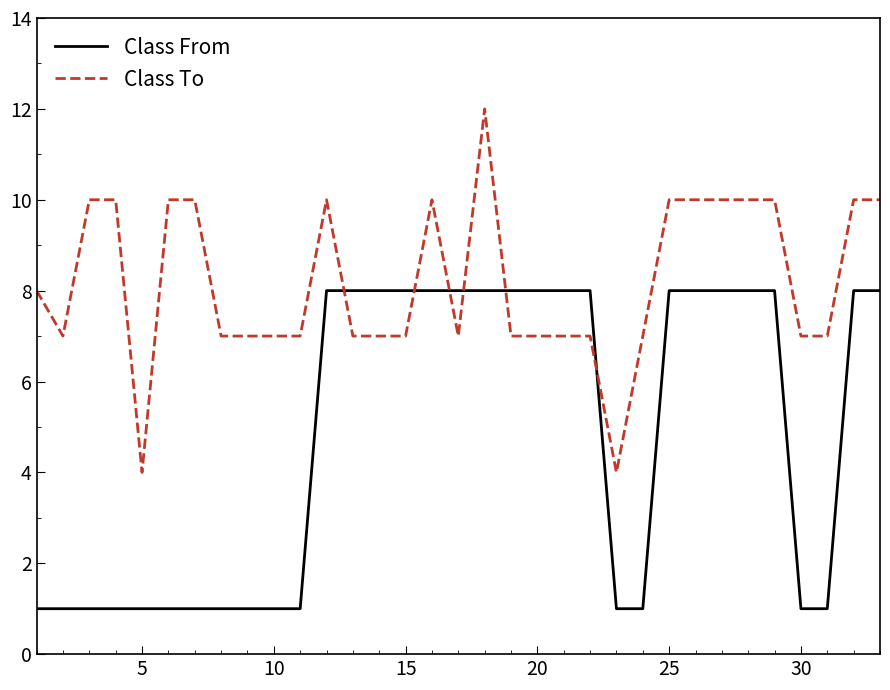

Rank the series by their maximum value, from highest to lowest.

Class To, Class From